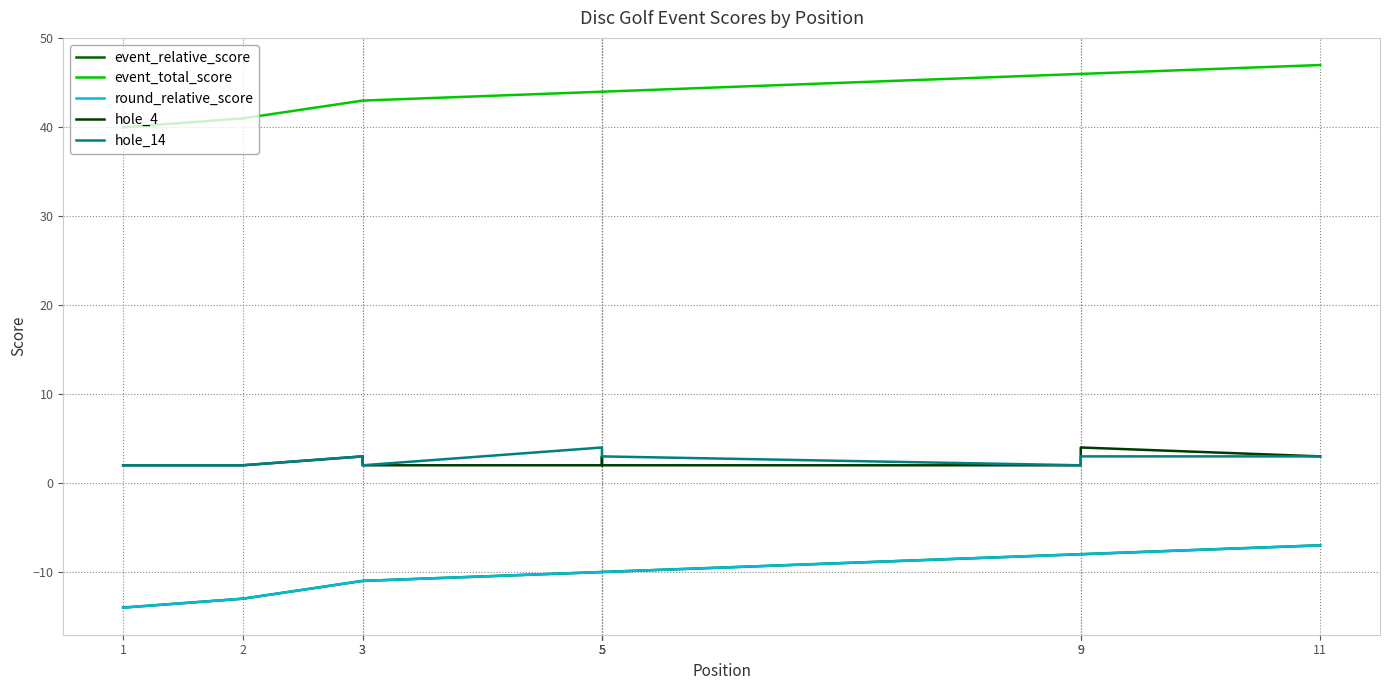

What is the difference between the second highest and second lowest values in the event_relative_score series?

5